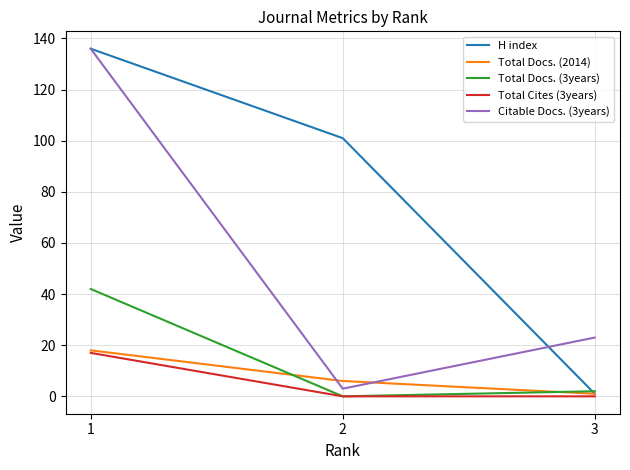

How many lines are shown in the chart?

5